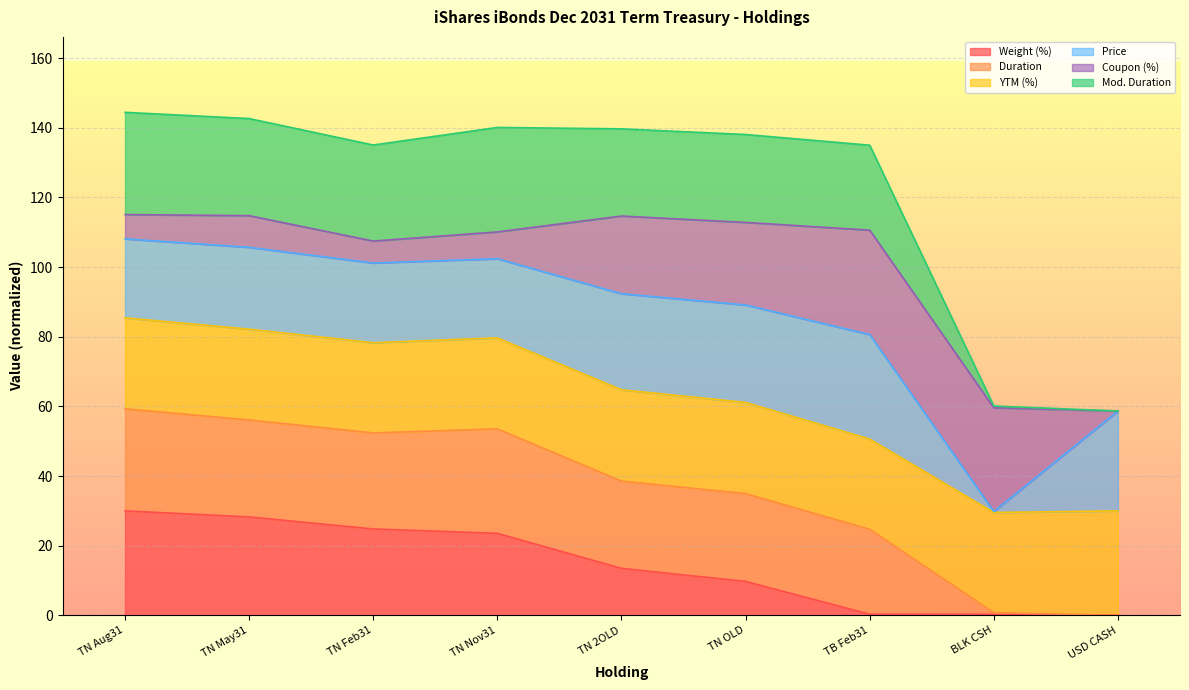

What is the maximum value for Weight (%)?

30.0